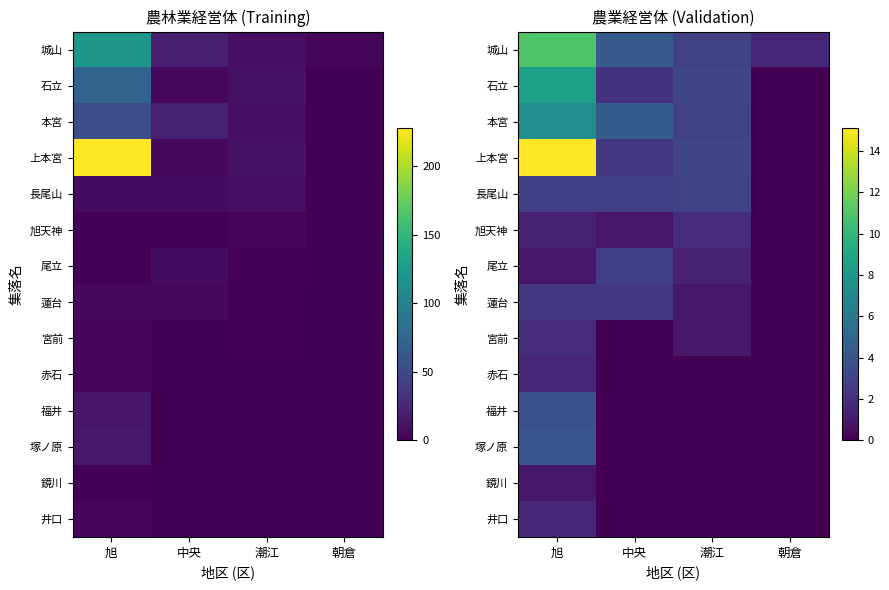

Where is 赤石 nearest to the value 0?

中央